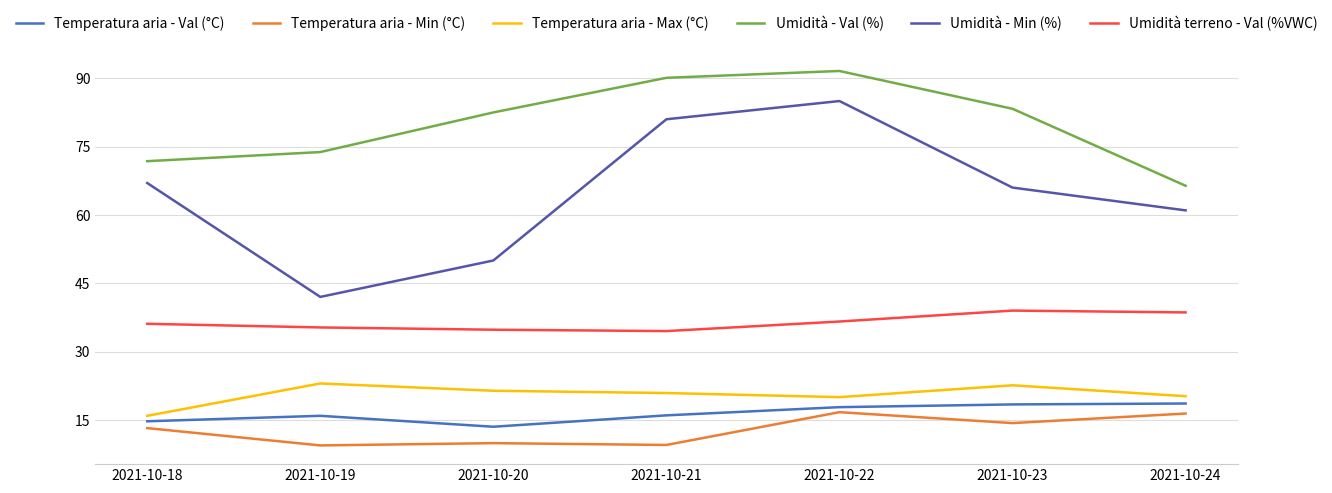

At which label does Umidità - Min (%) reach its peak?

2021-10-22